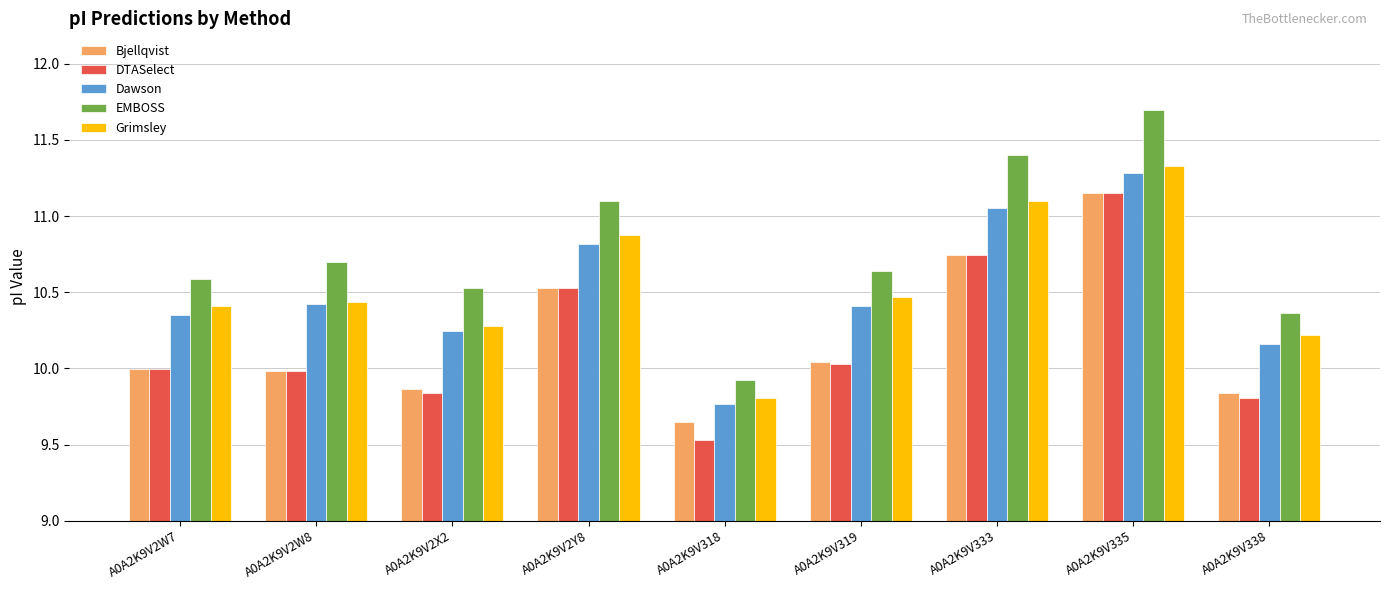

At which category is the sum across all series the highest?

A0A2K9V335